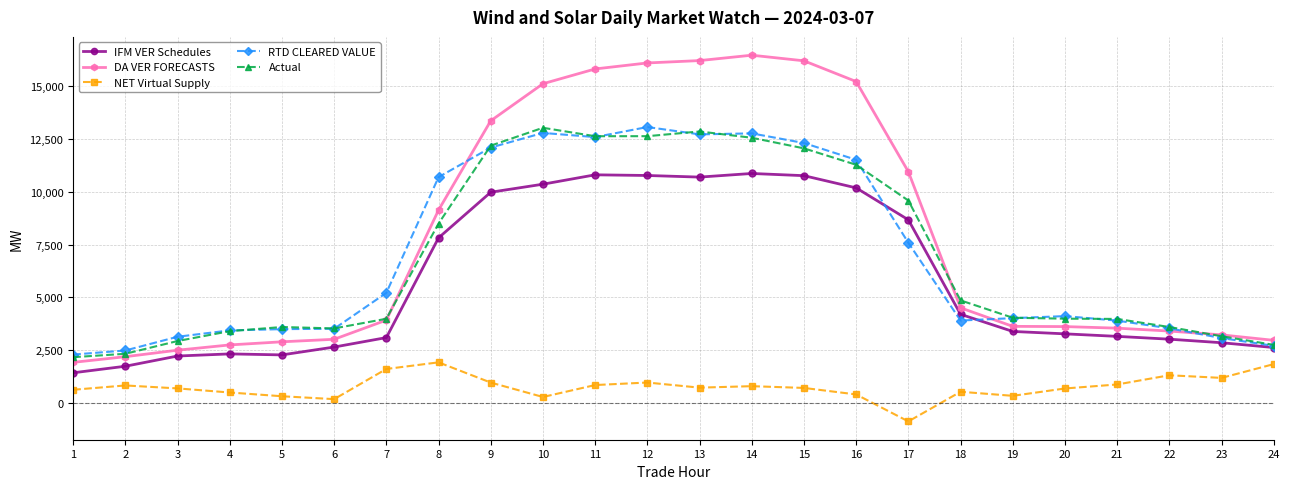

What is the approximate value of NET Virtual Supply at 15?

717.5